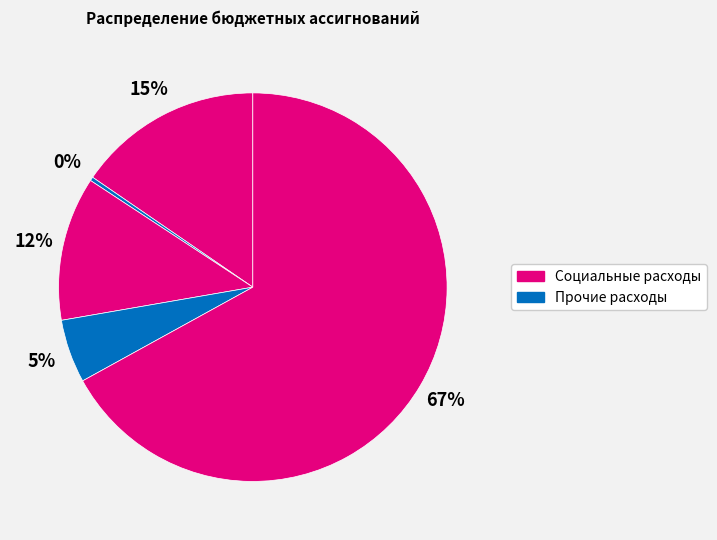

Count the number of slices in the pie.

5